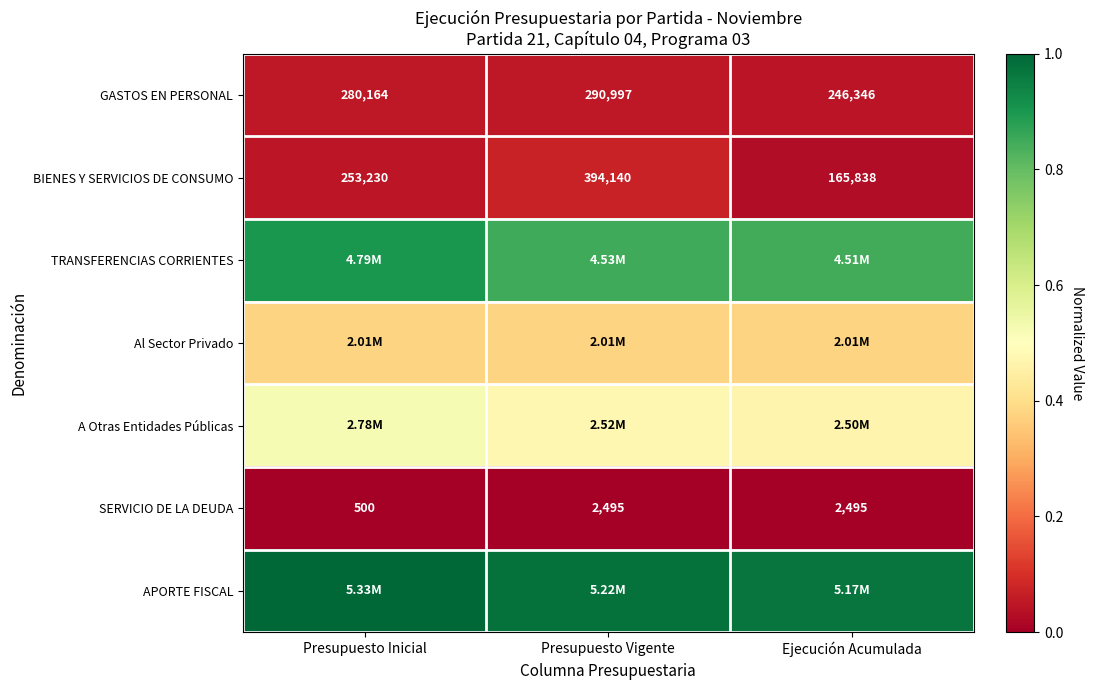

Rank the categories by BIENES Y SERVICIOS DE CONSUMO value from lowest to highest.

Ejecución Acumulada, Presupuesto Inicial, Presupuesto Vigente